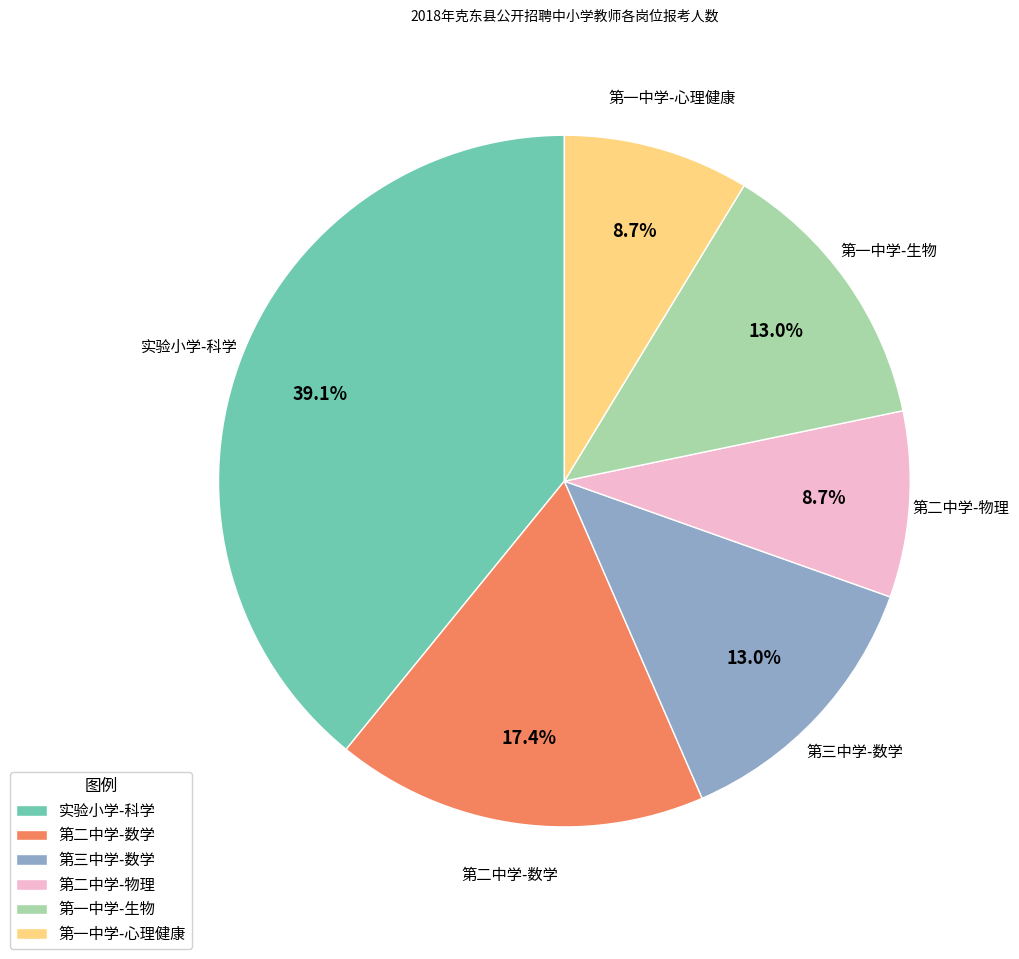

Do 第一中学-生物 and 实验小学-科学 together represent more than half of the pie?

Yes